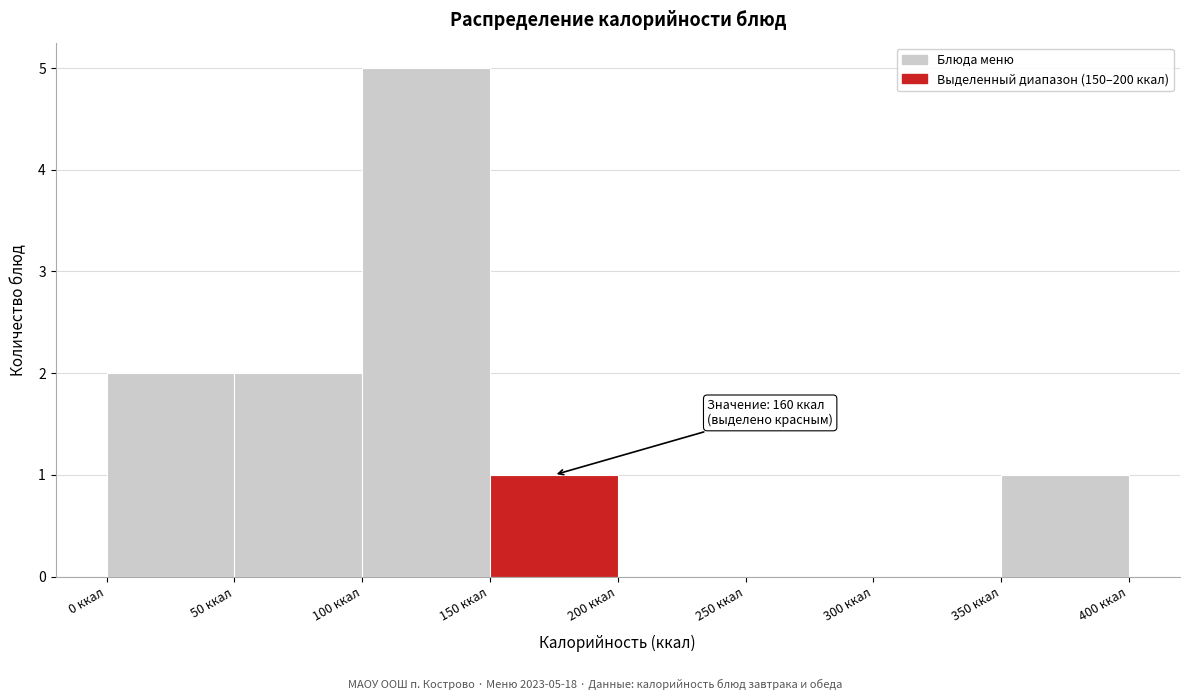

Which range on the x-axis has the tallest bar?

100 to 150